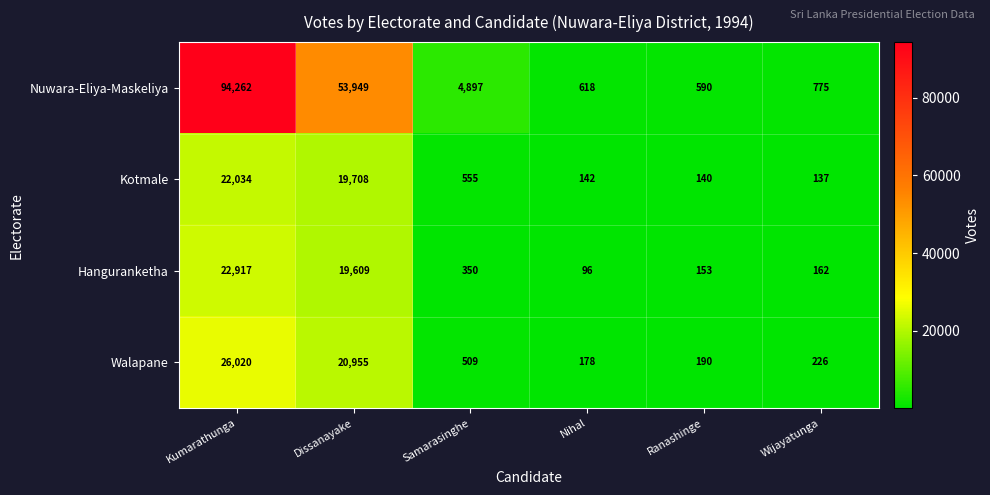

Rank the series at Wijayatunga from highest to lowest value.

Nuwara-Eliya-Maskeliya, Walapane, Hanguranketha, Kotmale